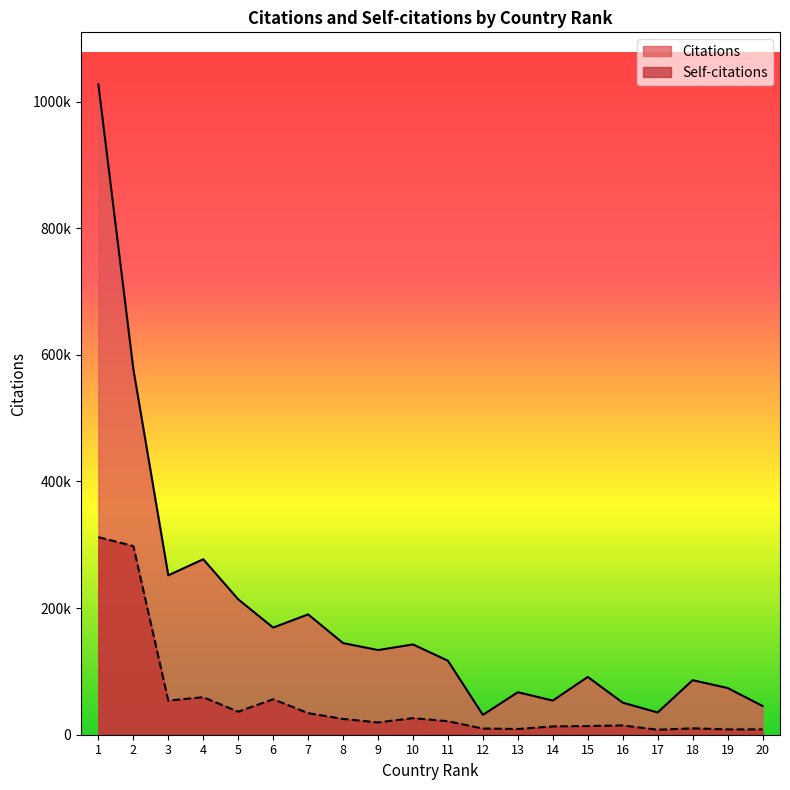

What is the value of the Citations point at the 9th from the left?

133719